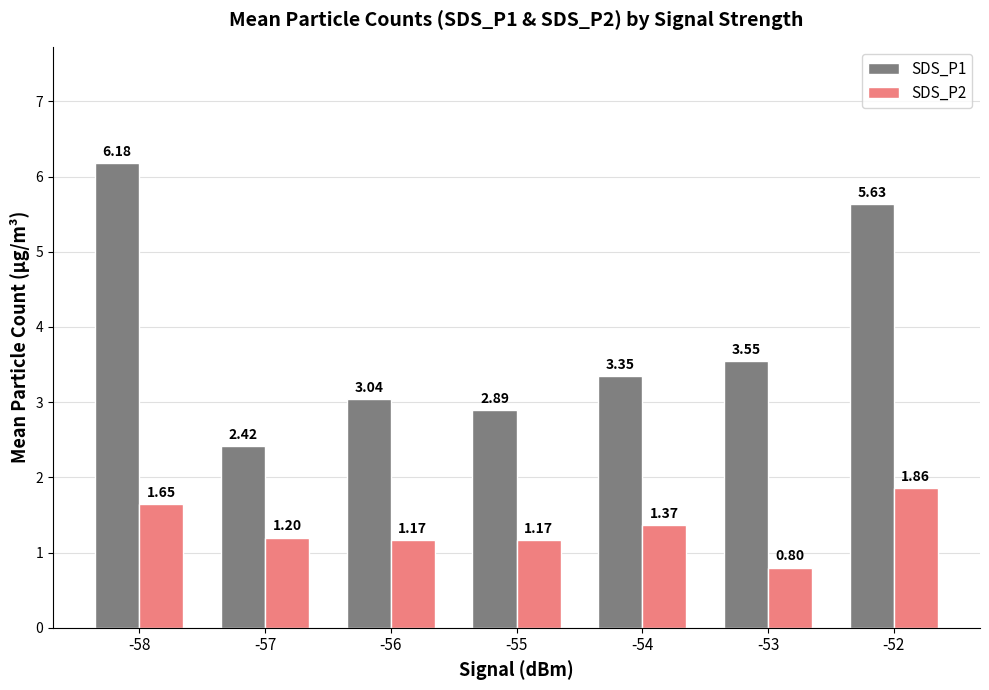

What is the sum of the SDS_P1 values at -55 and -54?

6.2